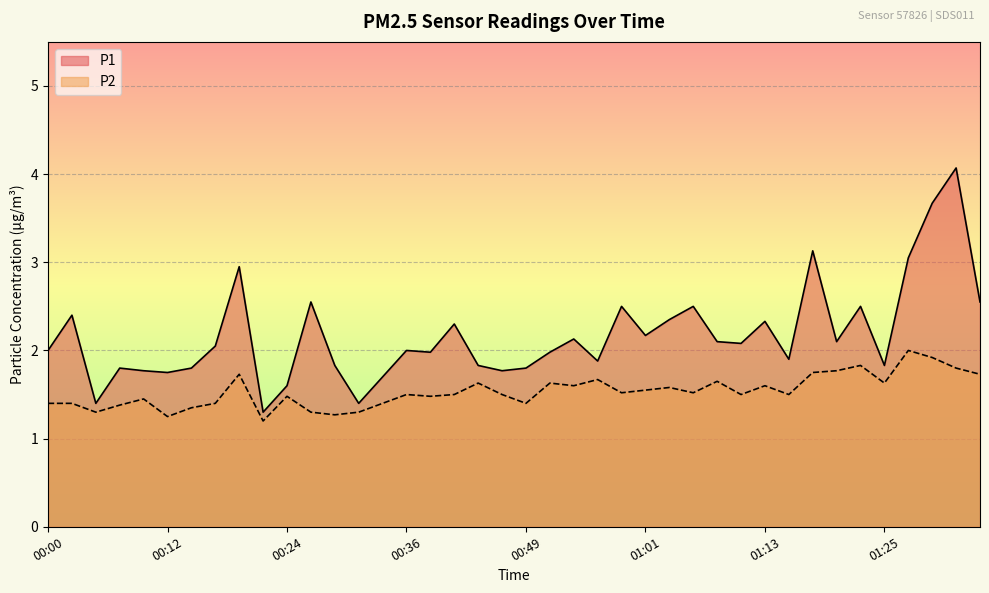

How many P2 values are between 1 and 2?

40